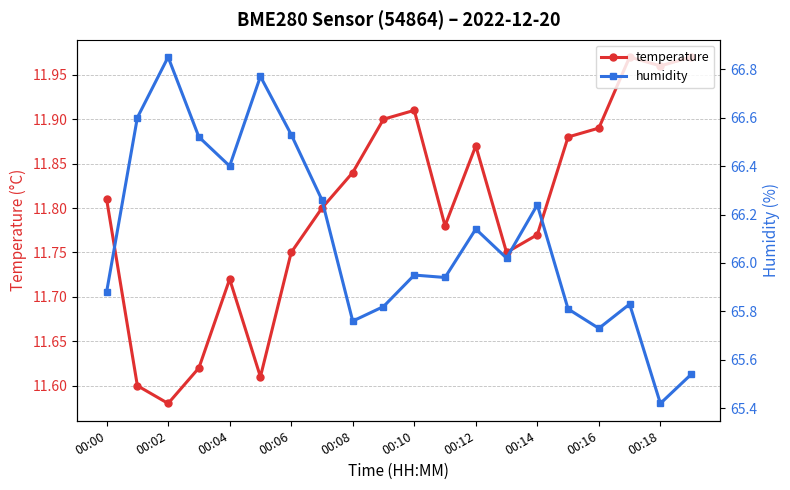

What is the difference between the second highest and second lowest values in the humidity series?

1.2